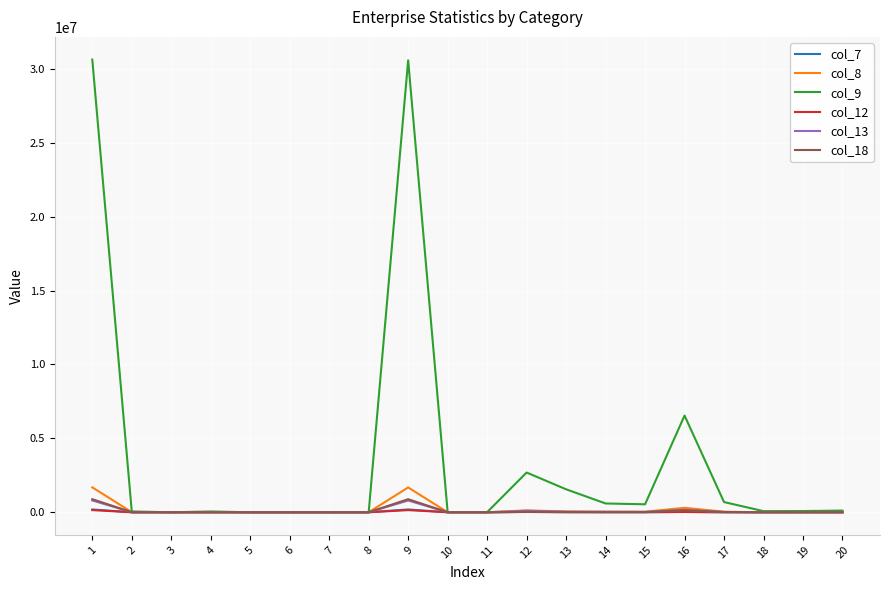

Which series has the largest range (max minus min)?

col_9